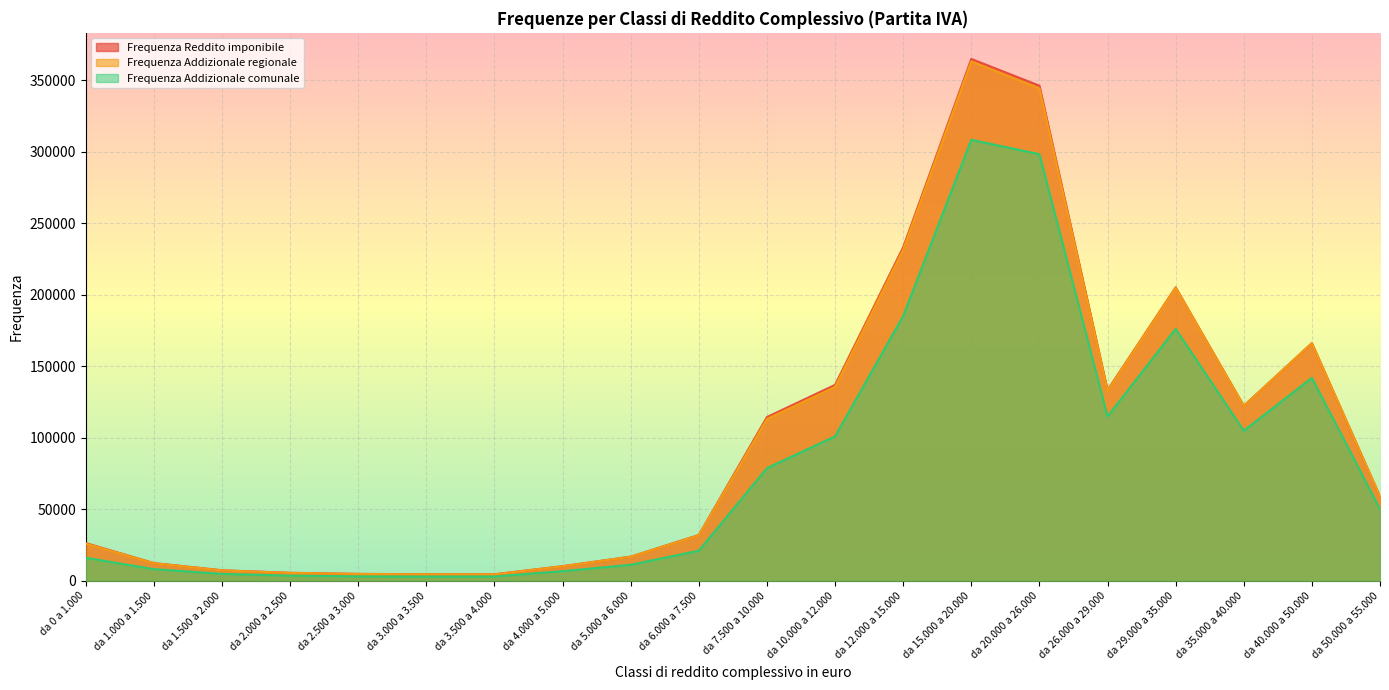

What is the minimum value shown in the chart?

2915